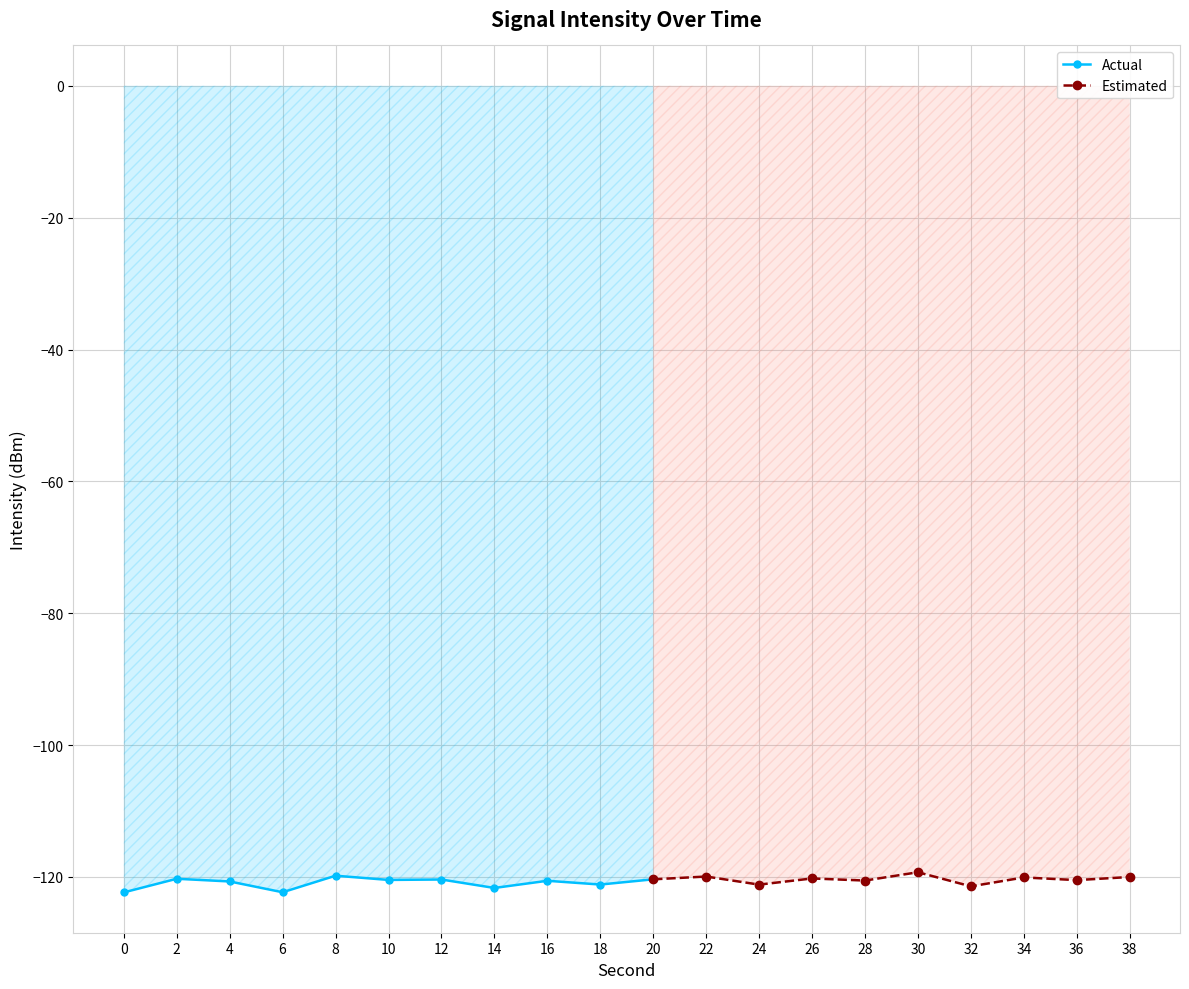

True or false: Actual has a value of -120.4 at 10.

True